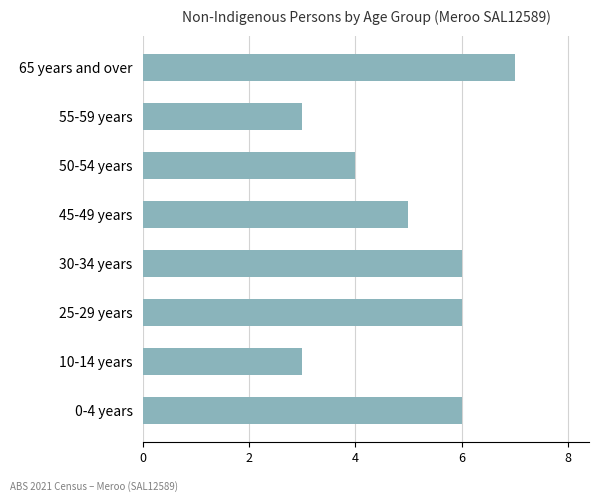

At which category does the chart reach its peak across all series?

65 years and over